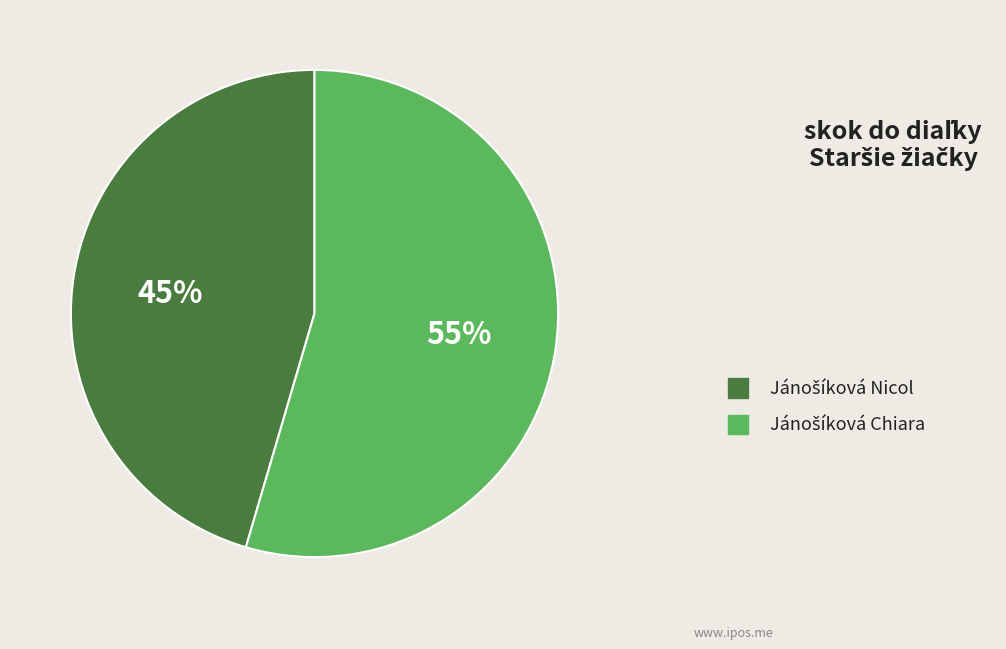

To the nearest percent, what is the average slice percentage?

50%